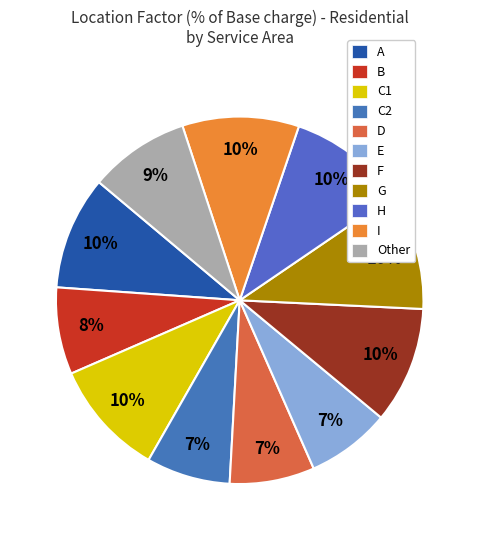

True or false: C1 accounts for 10% of the total.

True